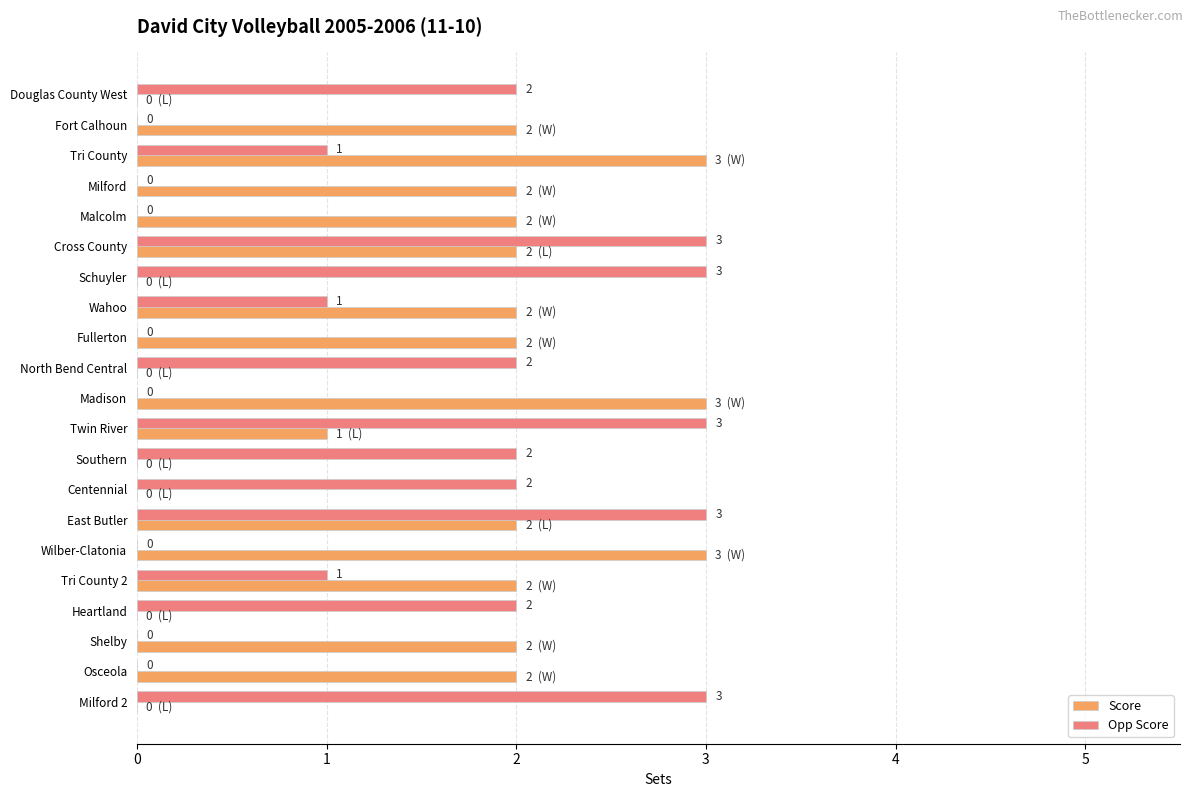

True or false: Opp Score has a value of 2 at North Bend Central.

True